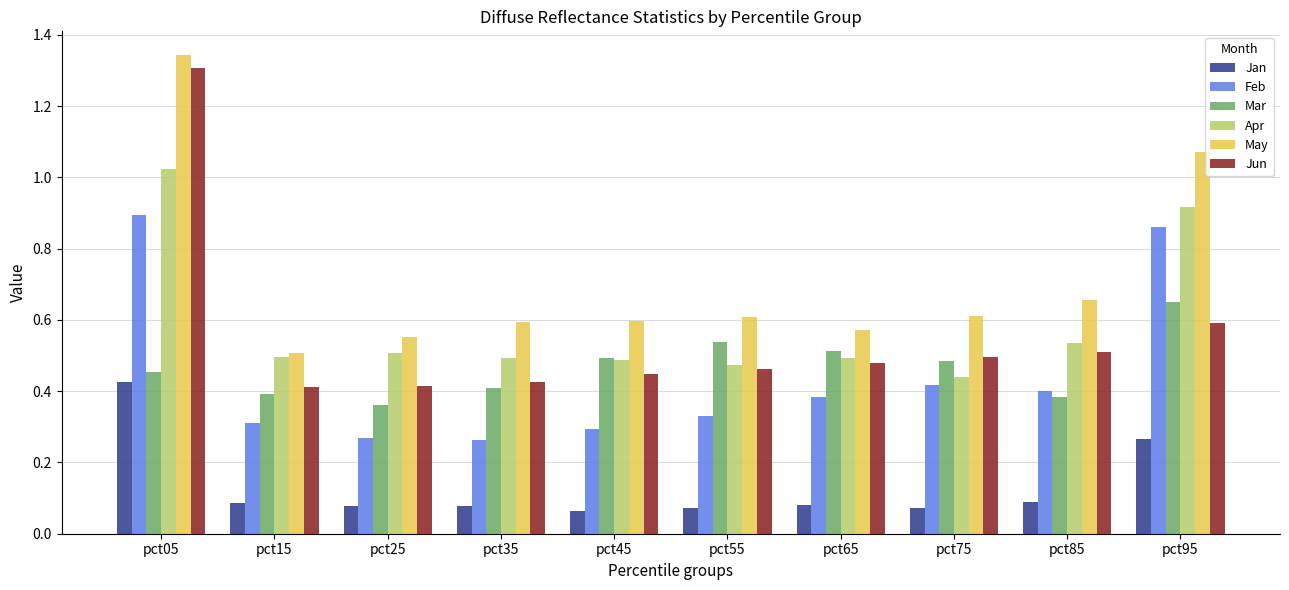

Which label corresponds to the largest value in the chart?

pct05